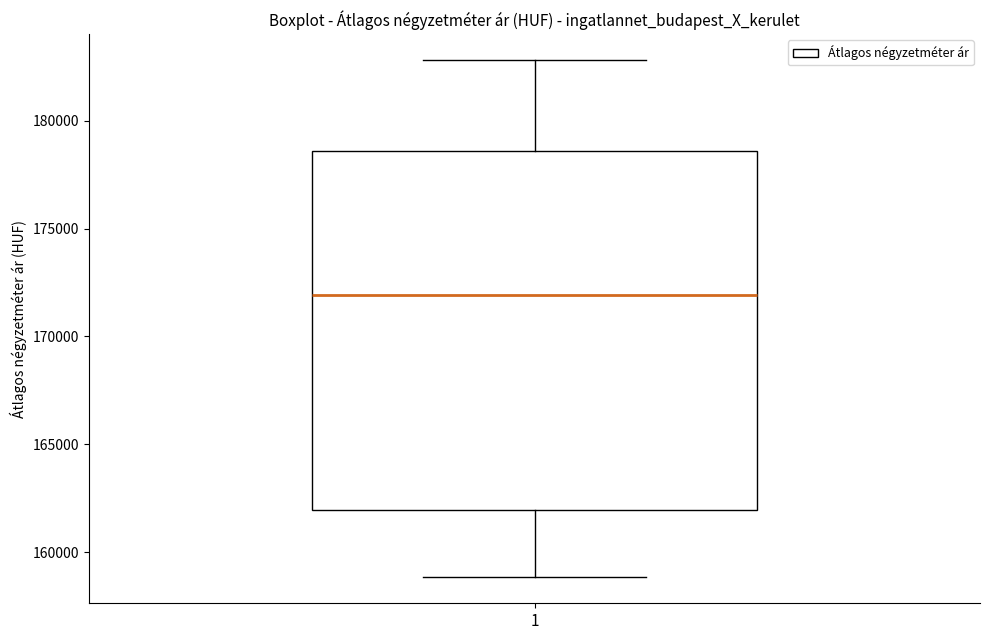

Read this box plot against the y-axis: the position of the median line, the range covered by the box, and the ends of both whiskers. The values are not printed on the chart, so give them approximately, as read against the axis.

median 172000, box 162000 to 178500, whiskers 159000 to 183000